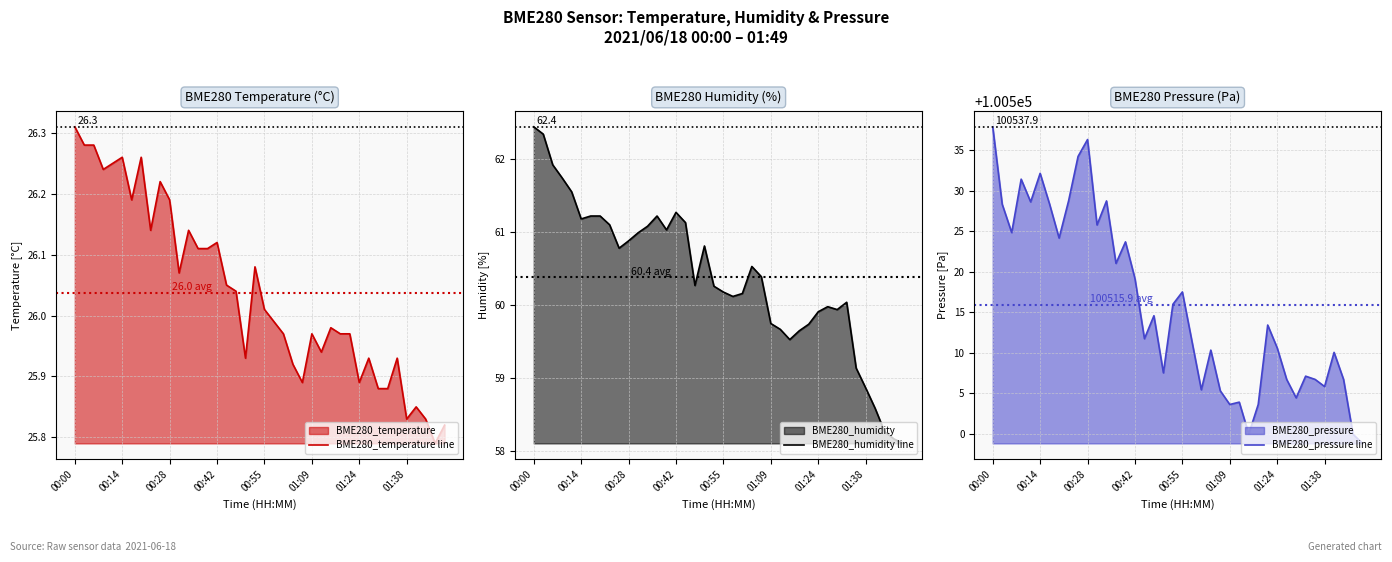

True or false: BME280_temperature line has a value of 35.7 at 00:14.

False